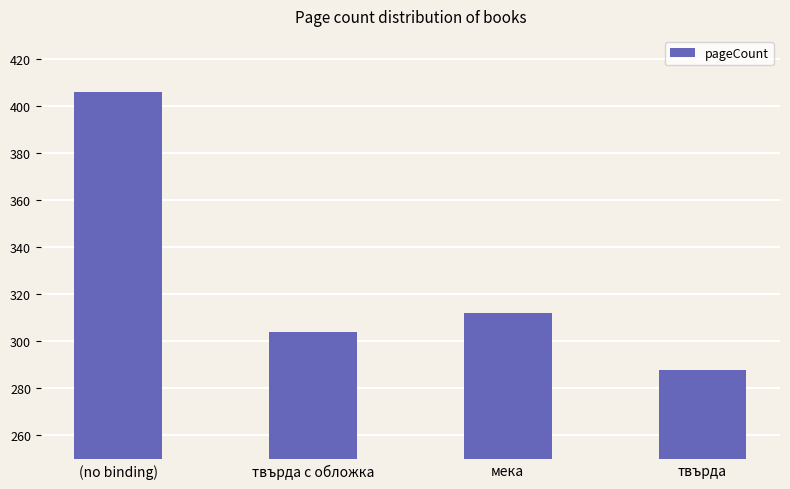

What is the change in value from (no binding) to твърда с обложка?

-102